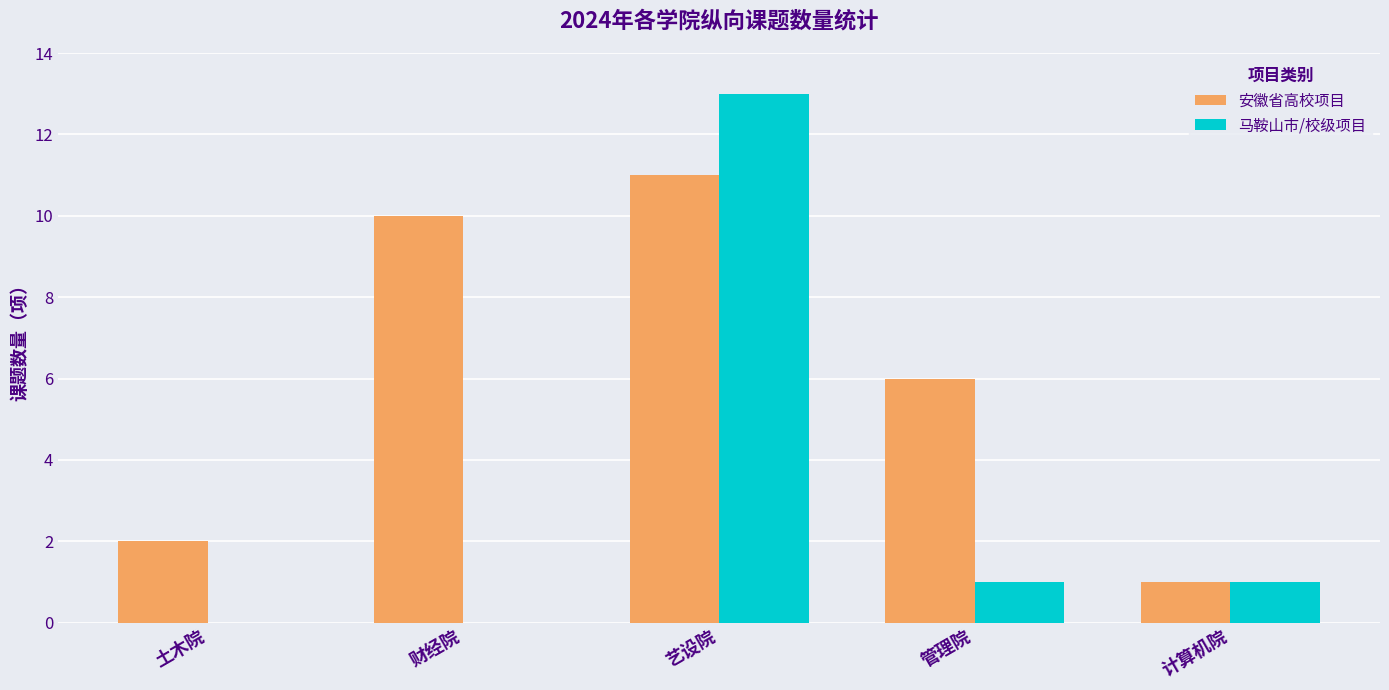

Which series has the largest total across all categories?

安徽省高校项目